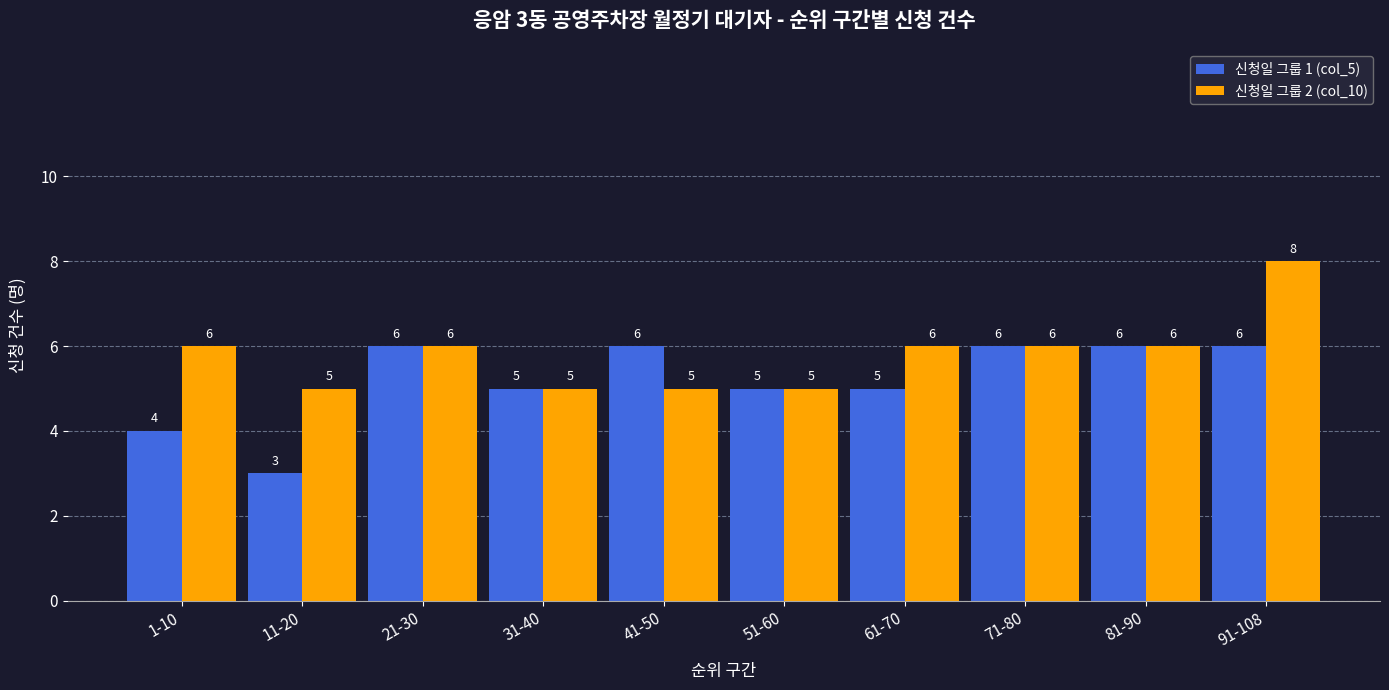

What is the approximate value of 신청일 그룹 1 (col_5) at 1-10?

4